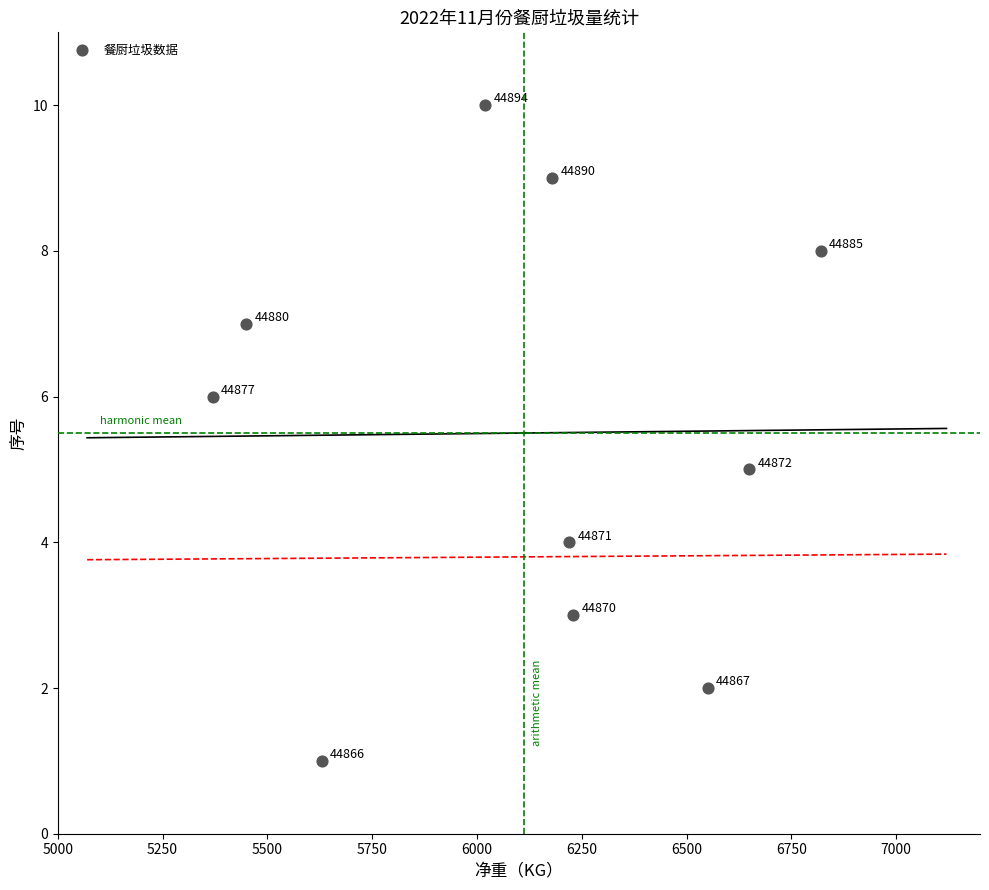

What Y value in the scatter plot is closest to 5?

5